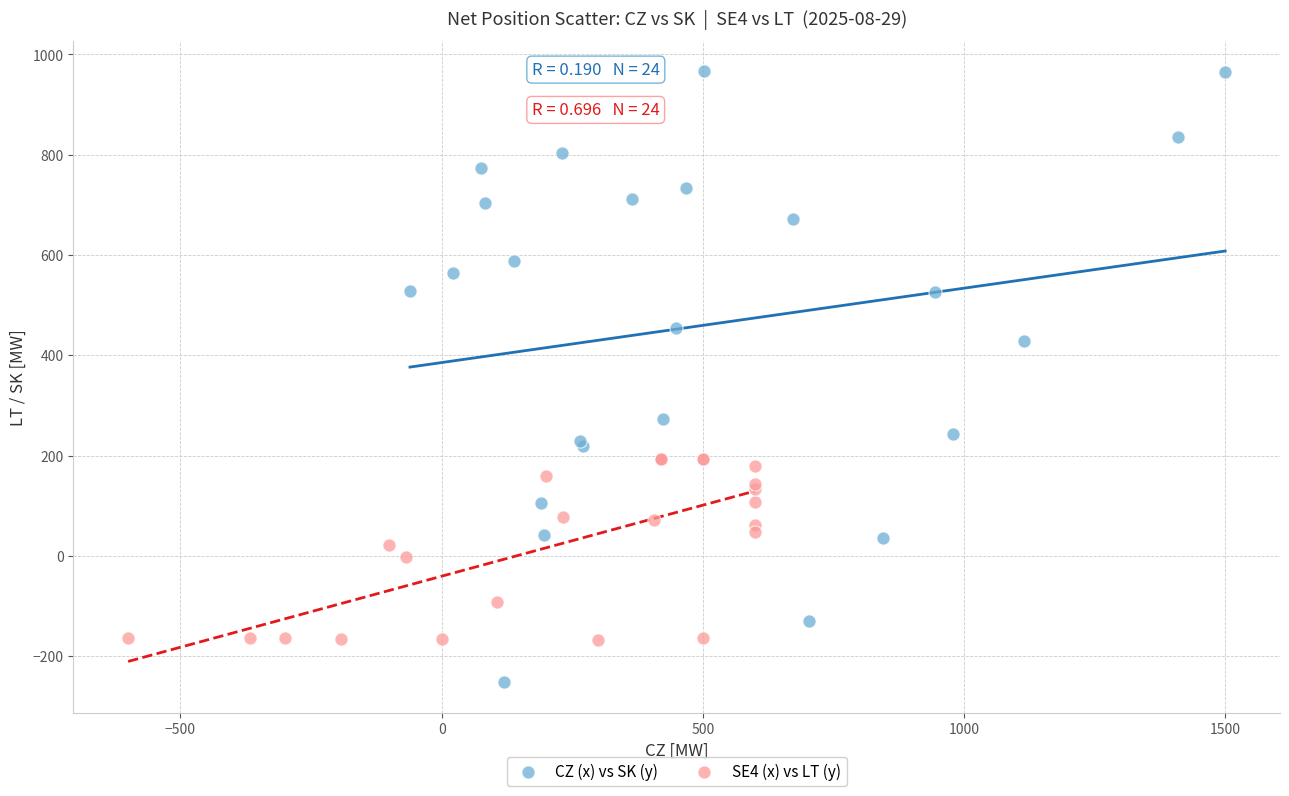

Which series reaches the maximum Y coordinate?

CZ (x) vs SK (y)